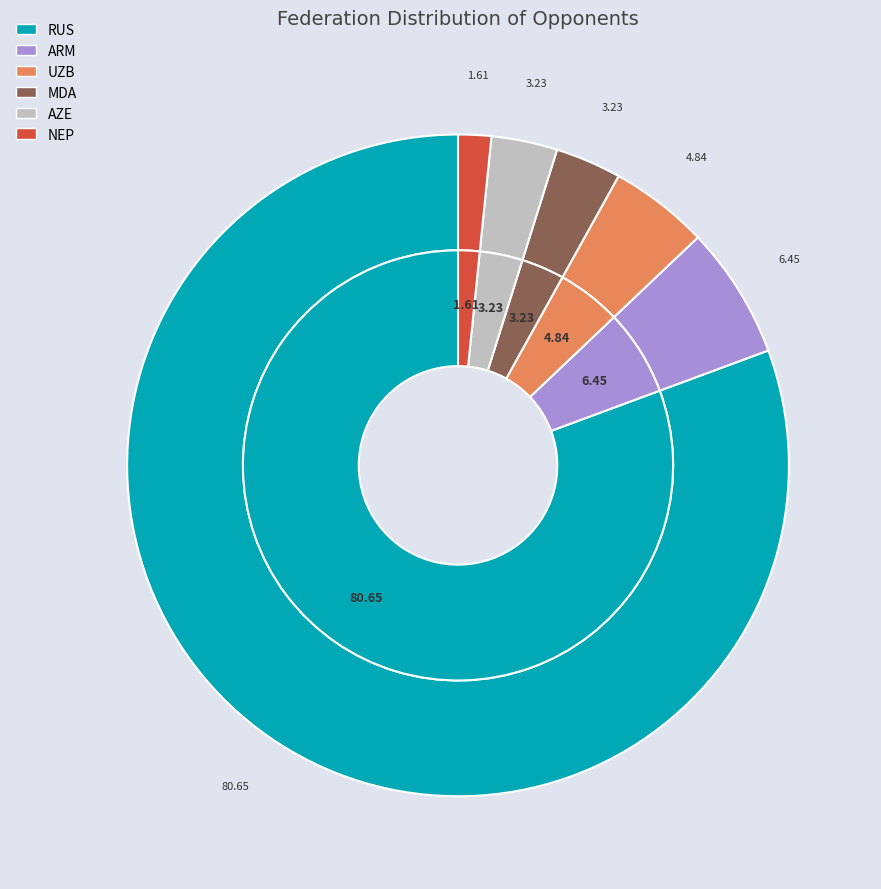

The MDA slice represents 11% of the pie. True or false?

False